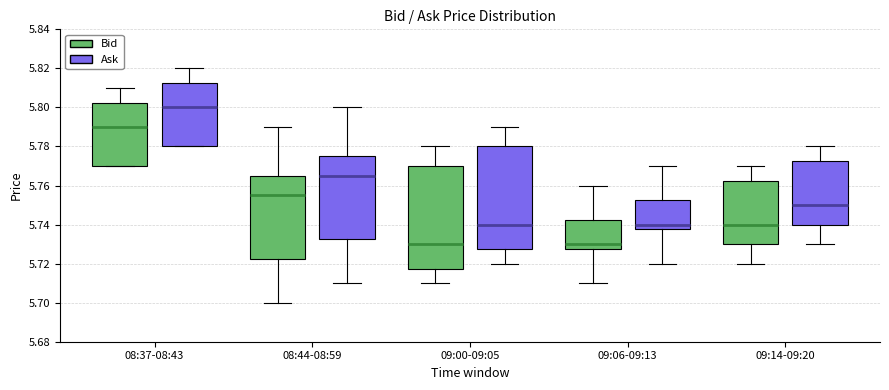

Reading left to right, read every box against the y-axis: the position of its median line, the range the box covers, and the ends of its whiskers. The values are not printed on the chart, so give them approximately, as read against the axis.

08:37-08:43 (Bid): median 5.790, box 5.770 to 5.802, whiskers 5.770 to 5.810
08:37-08:43 (Ask): median 5.800, box 5.780 to 5.812, whiskers 5.780 to 5.820
08:44-08:59 (Bid): median 5.756, box 5.722 to 5.766, whiskers 5.700 to 5.790
08:44-08:59 (Ask): median 5.766, box 5.732 to 5.776, whiskers 5.710 to 5.800
09:00-09:05 (Bid): median 5.730, box 5.718 to 5.770, whiskers 5.710 to 5.780
09:00-09:05 (Ask): median 5.740, box 5.728 to 5.780, whiskers 5.720 to 5.790
09:06-09:13 (Bid): median 5.730, box 5.728 to 5.742, whiskers 5.710 to 5.760
09:06-09:13 (Ask): median 5.740, box 5.738 to 5.752, whiskers 5.720 to 5.770
09:14-09:20 (Bid): median 5.740, box 5.730 to 5.762, whiskers 5.720 to 5.770
09:14-09:20 (Ask): median 5.750, box 5.740 to 5.772, whiskers 5.730 to 5.780